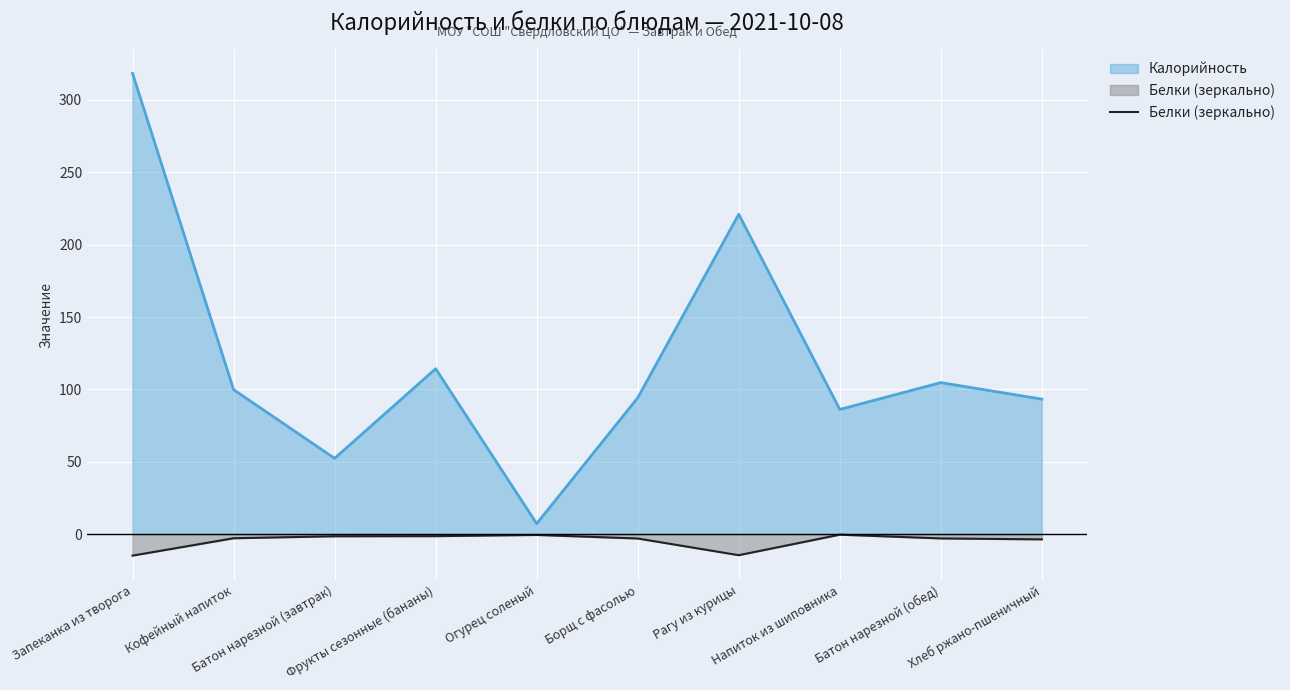

True or false: Калорийность and Белки (зеркально) intersect in this chart.

False